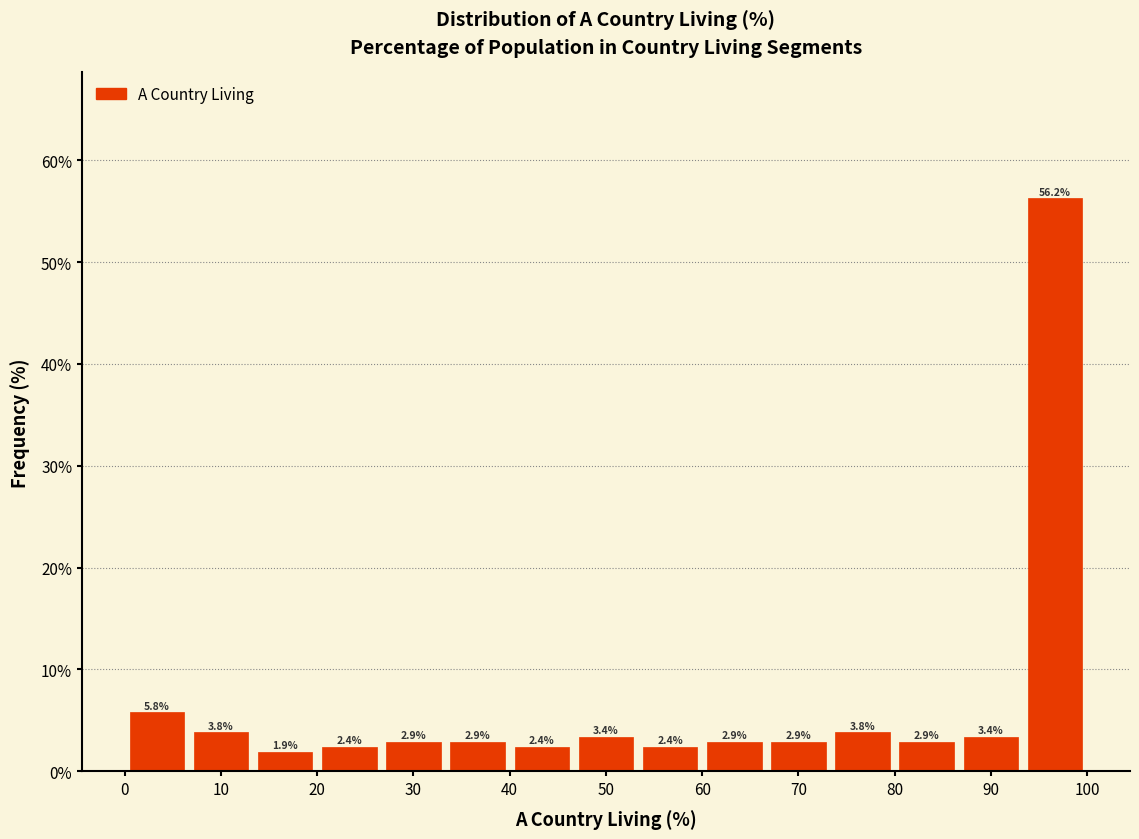

Which range on the x-axis has the tallest bar?

93 to 100